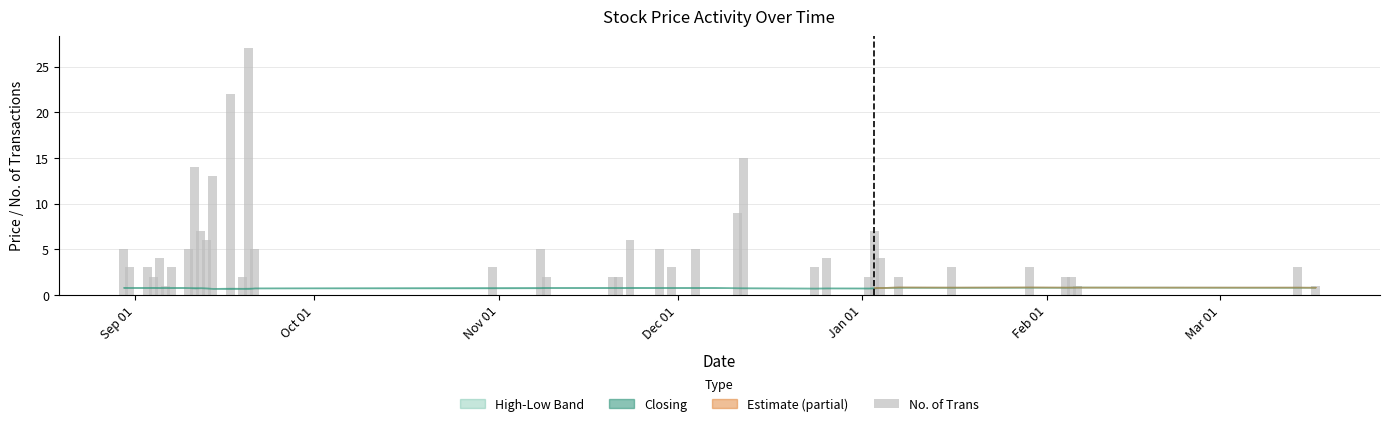

What is the value of the 10th bar from the left?

7